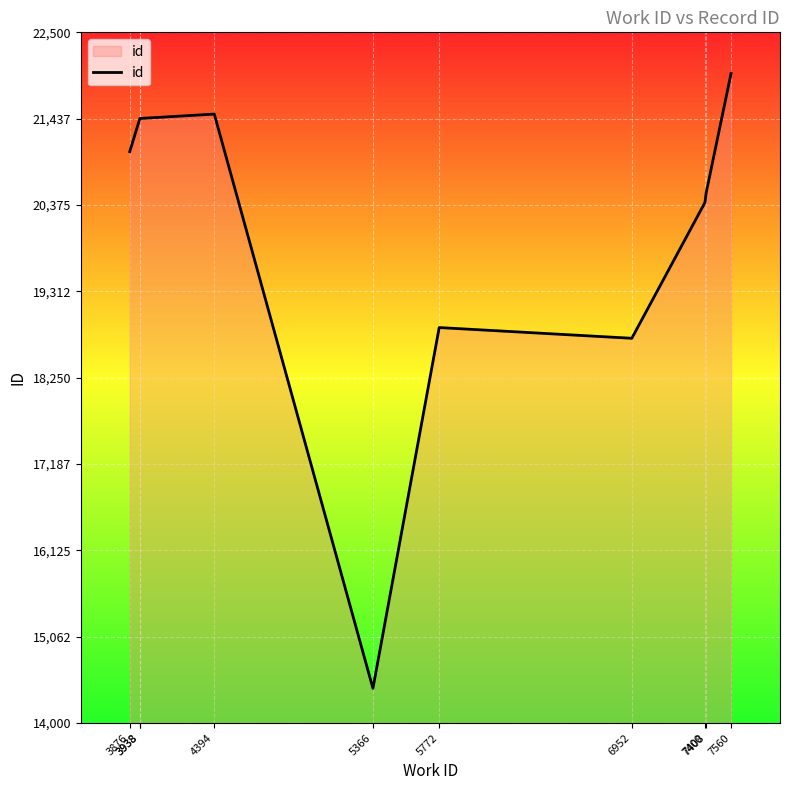

The chart shows a value of 11609 at 6952. True or false?

False